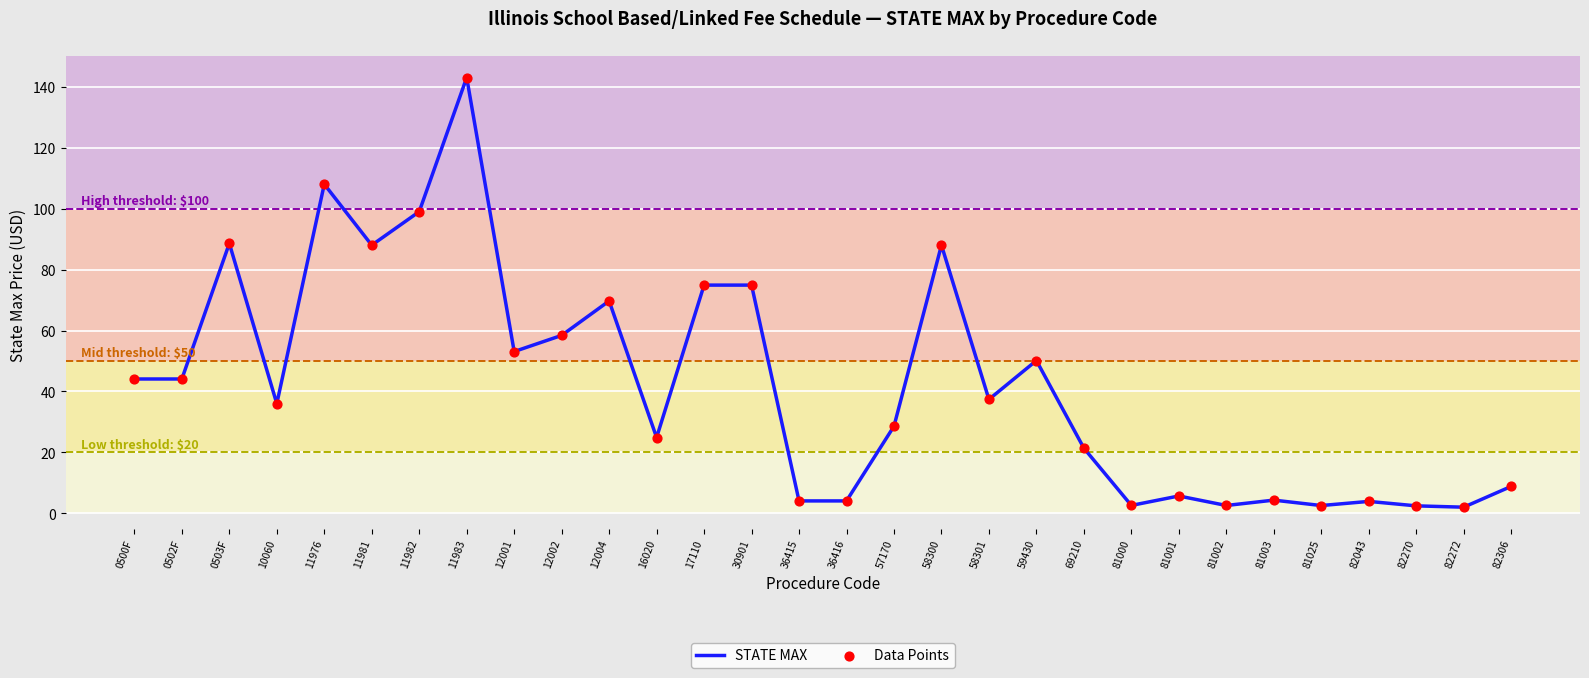

At which category does the chart reach its peak across all series?

11983